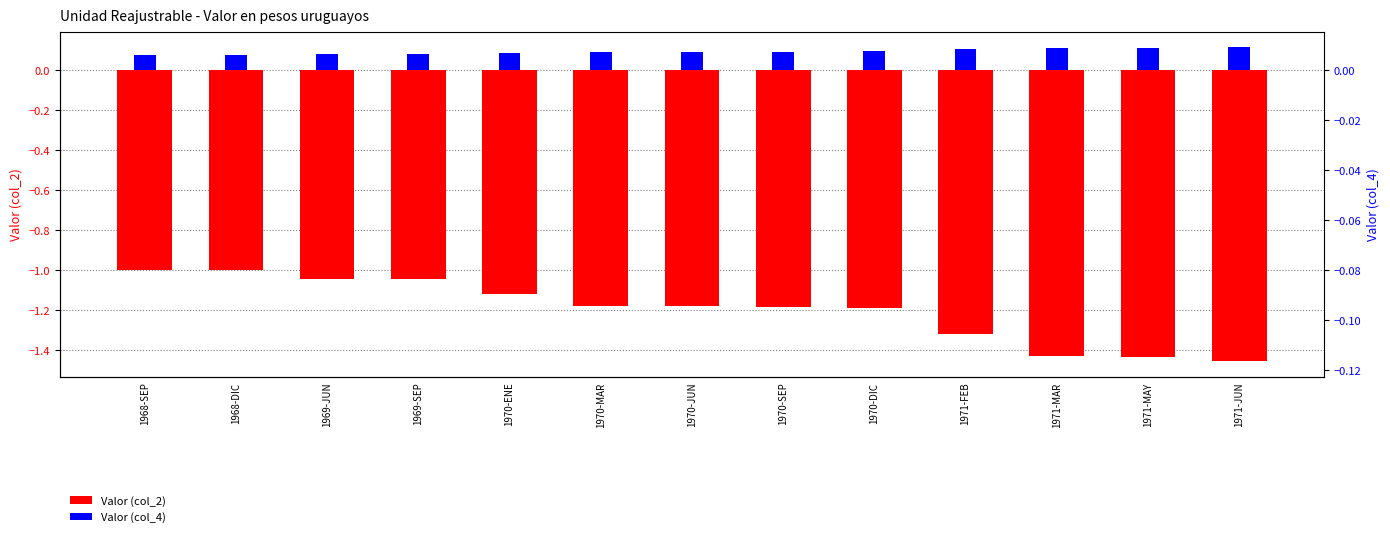

Reading left to right, list all the values displayed in this chart.

Valor (col_2): -1.0	-1.0	-1.0	-1.0	-1.1	-1.2	-1.2	-1.2	-1.2	-1.3	-1.4	-1.4	-1.5
Valor (col_4): 0.1	0.1	0.1	0.1	0.1	0.1	0.1	0.1	0.1	0.1	0.1	0.1	0.1